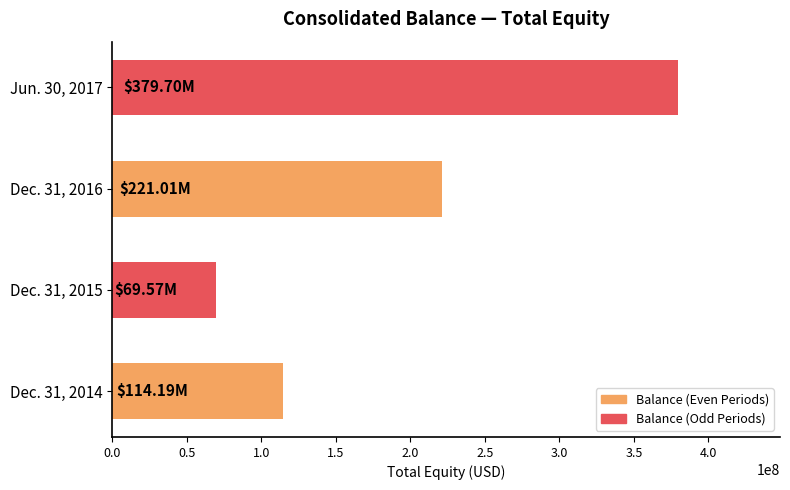

Approximately how many times larger is the value at Dec. 31, 2014 compared to Jun. 30, 2017?

0.3